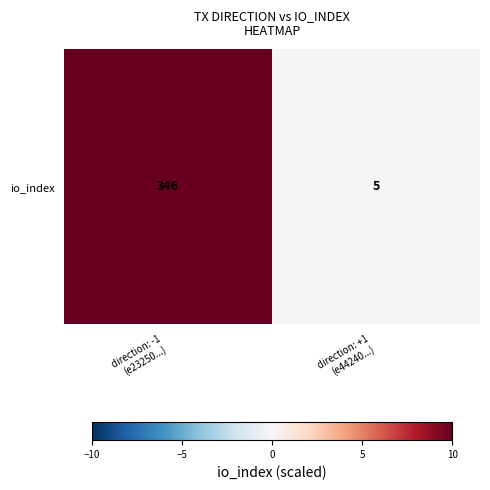

What is the difference between the maximum and minimum values?

9.9